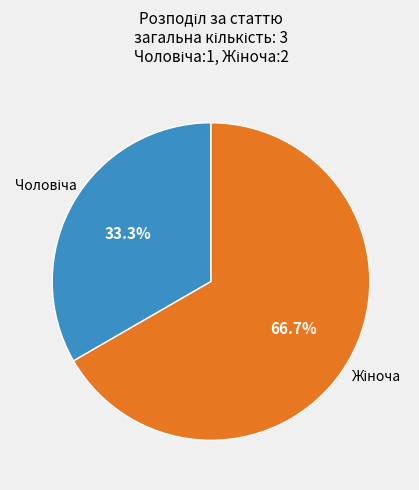

Is there any slice that represents more than half of the pie?

Yes